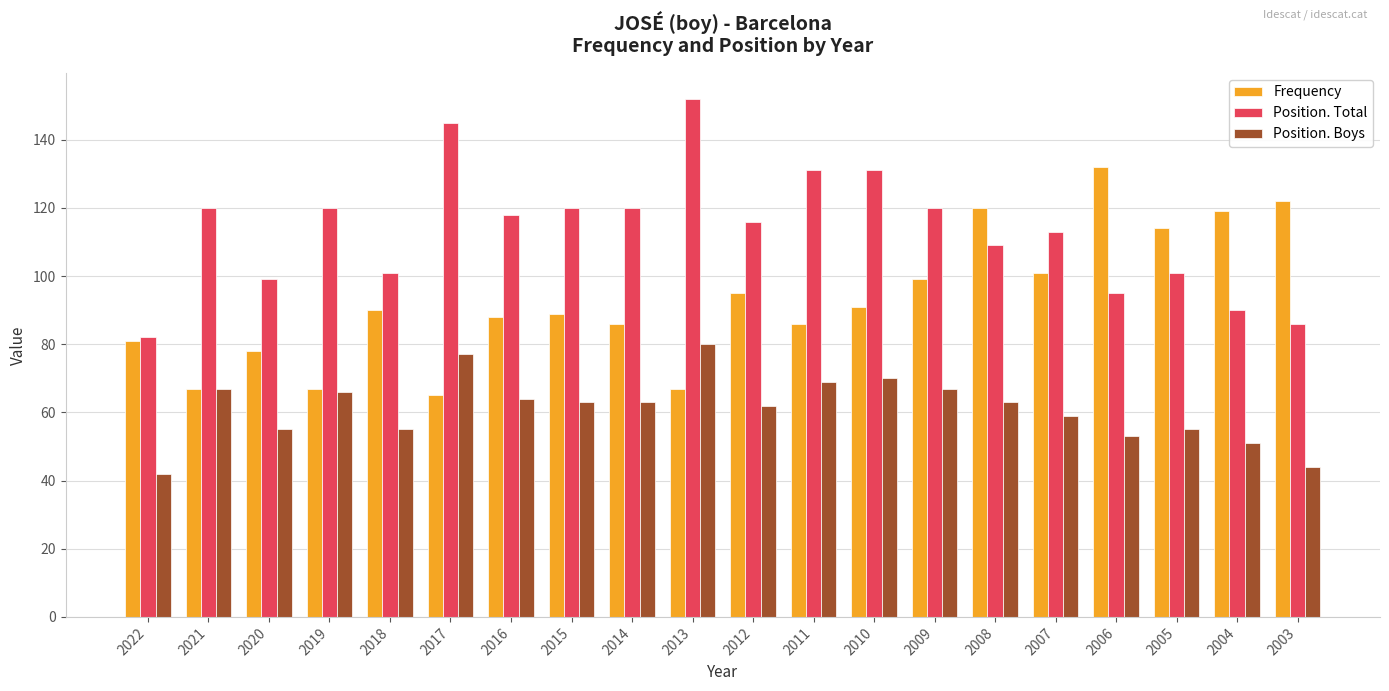

What is the difference between the maximum and minimum values in the Position. Total series?

70